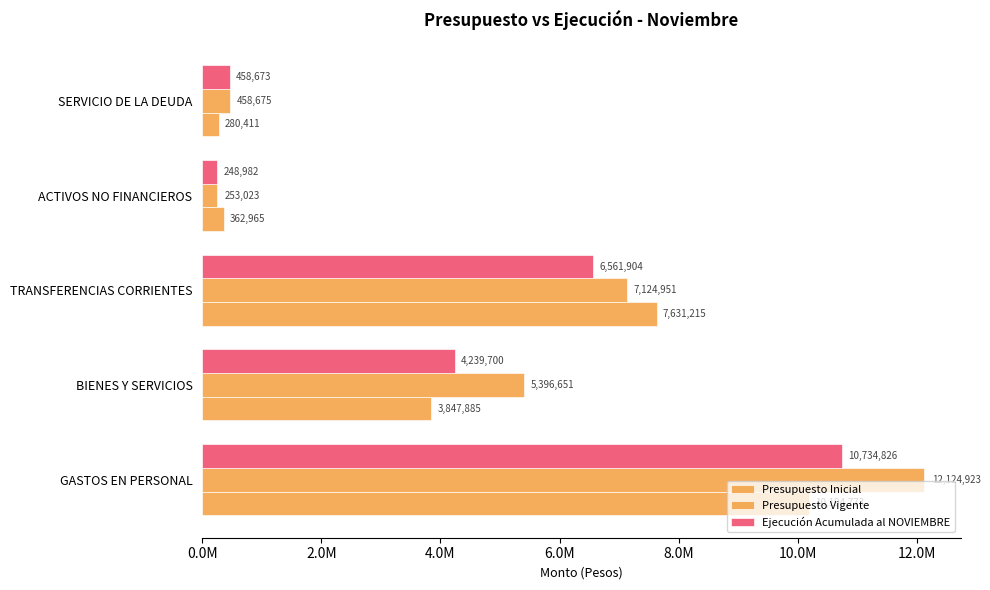

How many groups of bars are there?

5